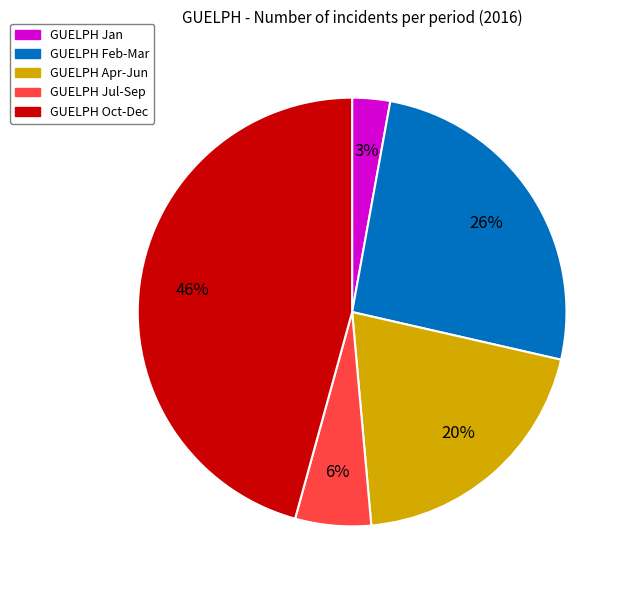

Does any single category account for the majority?

No